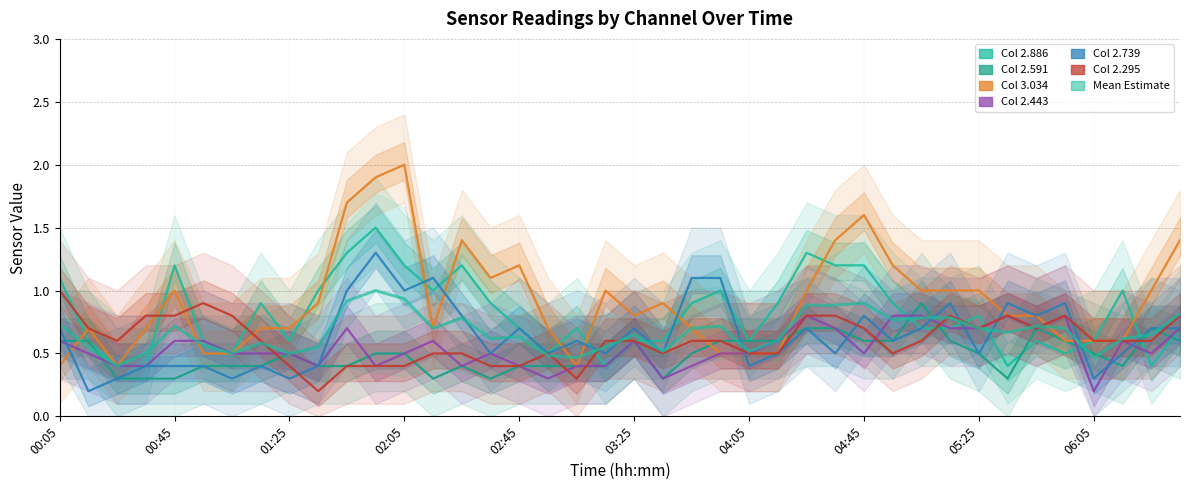

At how many categories does at least one series exceed 0?

40